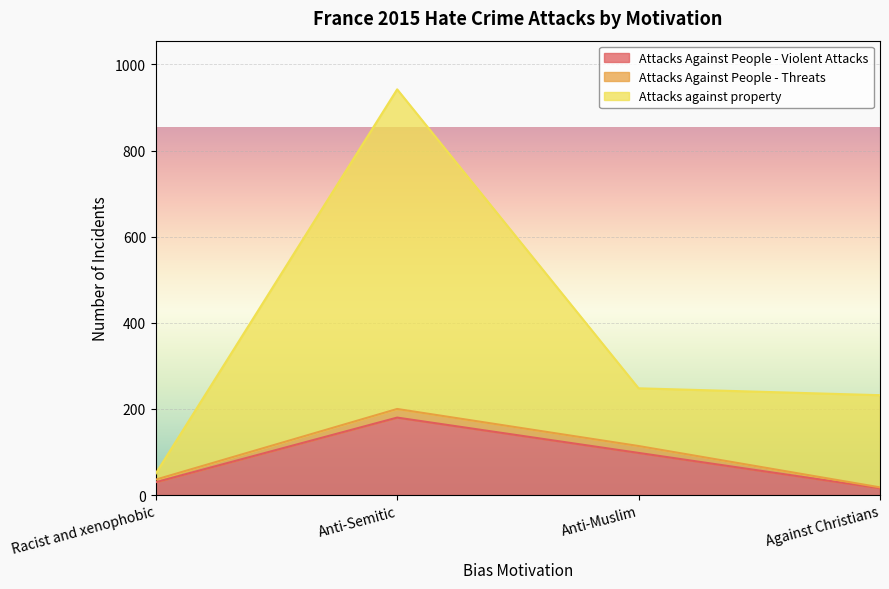

Is the value of Attacks Against People - Violent Attacks at Against Christians greater than the value of Attacks against property at Anti-Muslim?

No